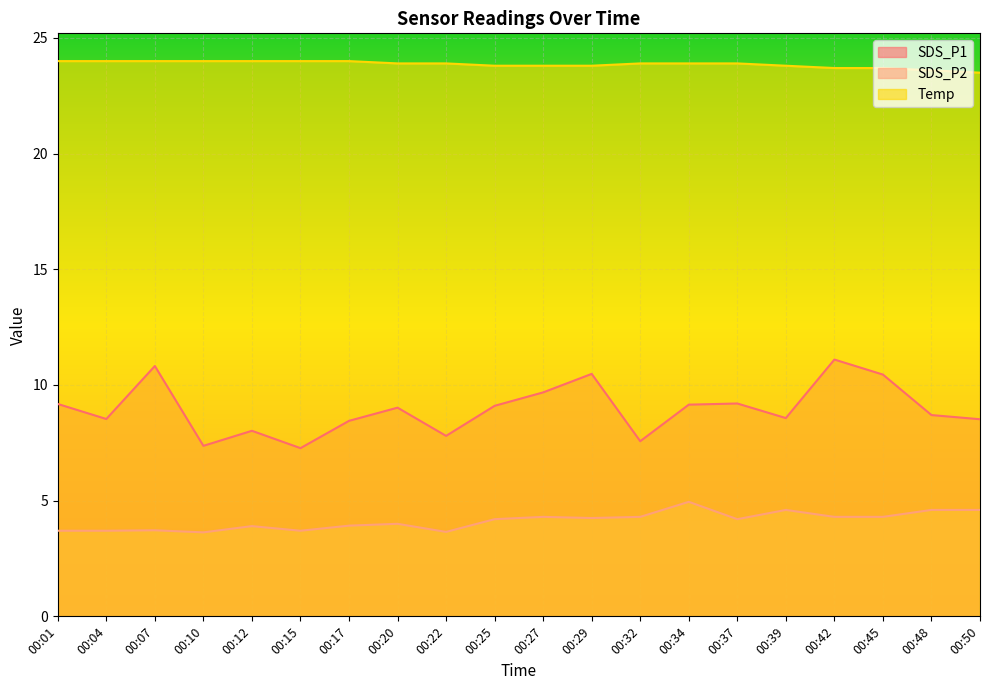

At which label is SDS_P1 closest to 9?

00:20